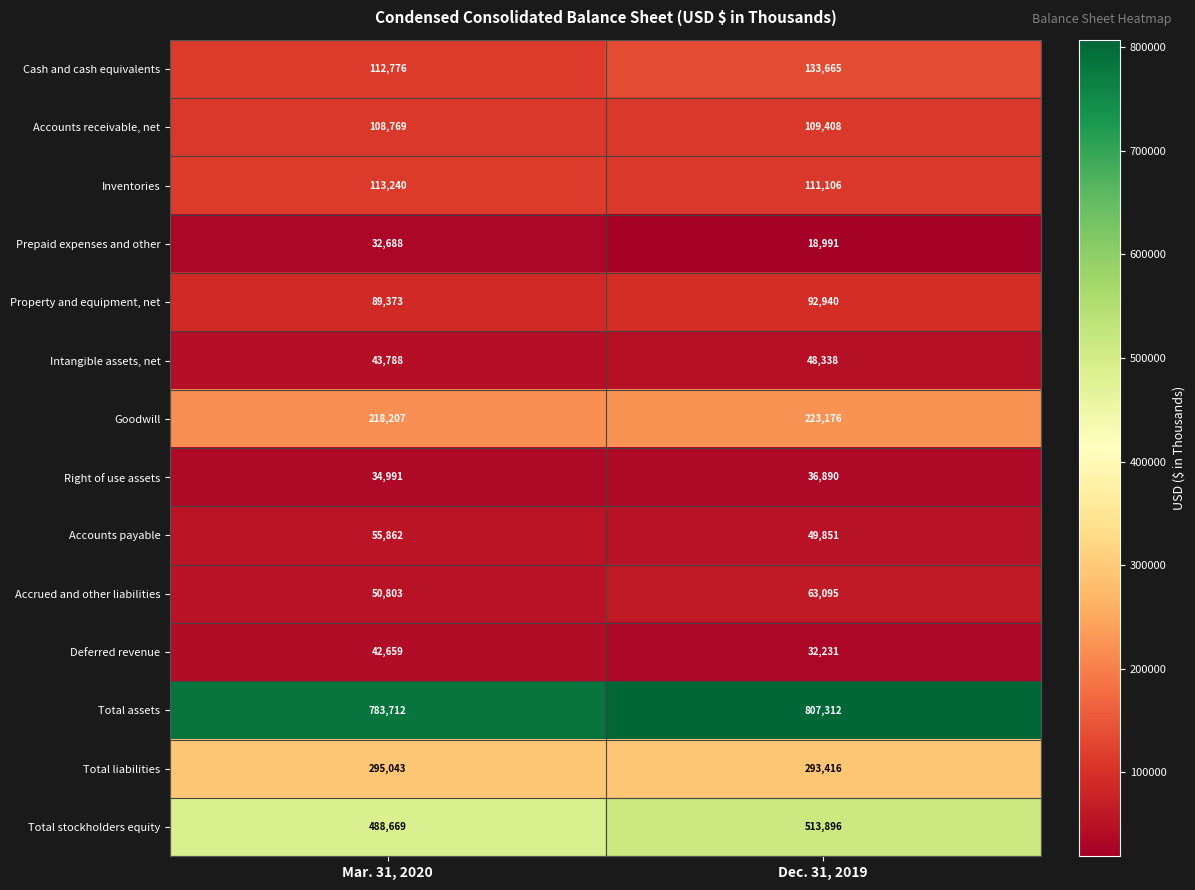

Reading left to right, transcribe all the data shown in this chart.

Cash and cash equivalents: Mar. 31, 2020=112776	Dec. 31, 2019=133665
Accounts receivable, net: Mar. 31, 2020=108769	Dec. 31, 2019=109408
Inventories: Mar. 31, 2020=113240	Dec. 31, 2019=111106
Prepaid expenses and other: Mar. 31, 2020=32688	Dec. 31, 2019=18991
Property and equipment, net: Mar. 31, 2020=89373	Dec. 31, 2019=92940
Intangible assets, net: Mar. 31, 2020=43788	Dec. 31, 2019=48338
Goodwill: Mar. 31, 2020=218207	Dec. 31, 2019=223176
Right of use assets: Mar. 31, 2020=34991	Dec. 31, 2019=36890
Accounts payable: Mar. 31, 2020=55862	Dec. 31, 2019=49851
Accrued and other liabilities: Mar. 31, 2020=50803	Dec. 31, 2019=63095
Deferred revenue: Mar. 31, 2020=42659	Dec. 31, 2019=32231
Total assets: Mar. 31, 2020=783712	Dec. 31, 2019=807312
Total liabilities: Mar. 31, 2020=295043	Dec. 31, 2019=293416
Total stockholders equity: Mar. 31, 2020=488669	Dec. 31, 2019=513896